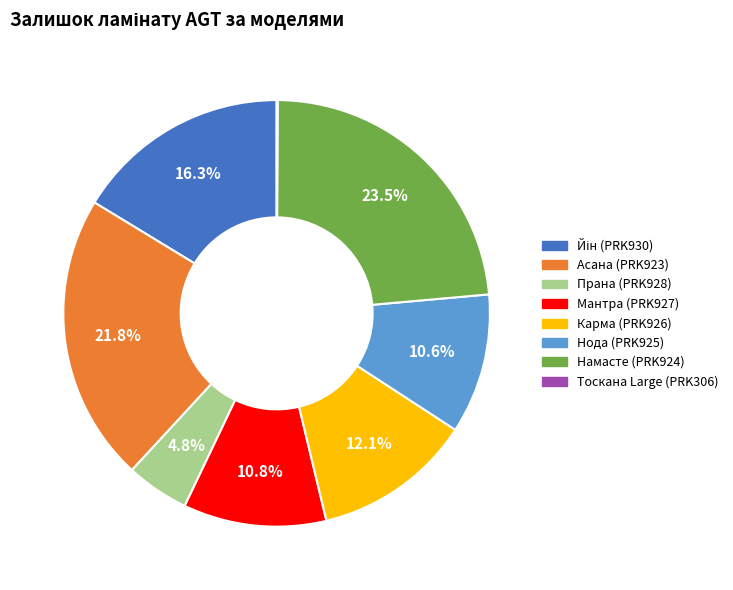

To the nearest percent, what percentage of the pie is Прана (PRK928)?

5%